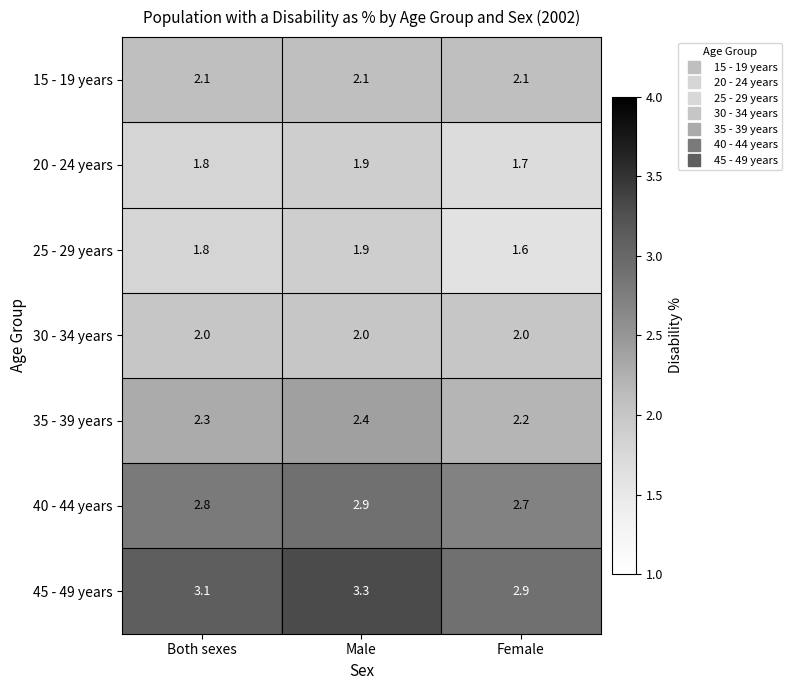

What is the sum of the 40 - 44 years values at Female and Male?

5.6